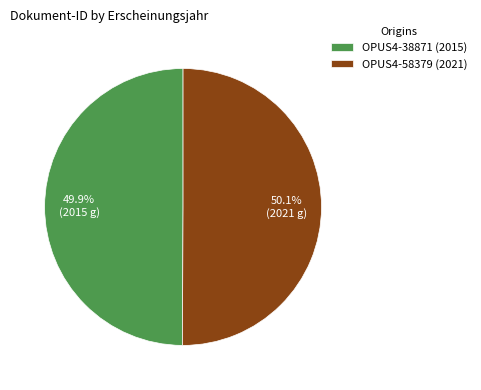

Does any single category account for the majority?

Yes